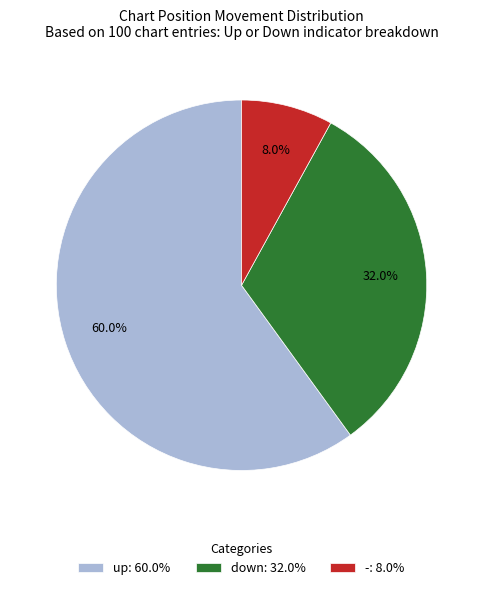

Which category has the biggest portion of the pie?

up